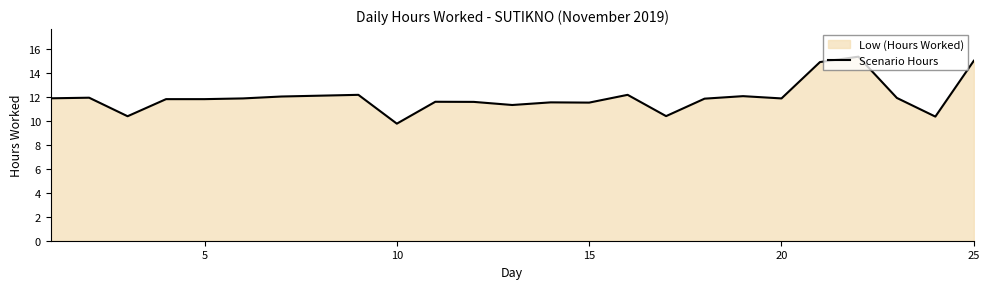

What is the maximum value shown in the chart?

15.4